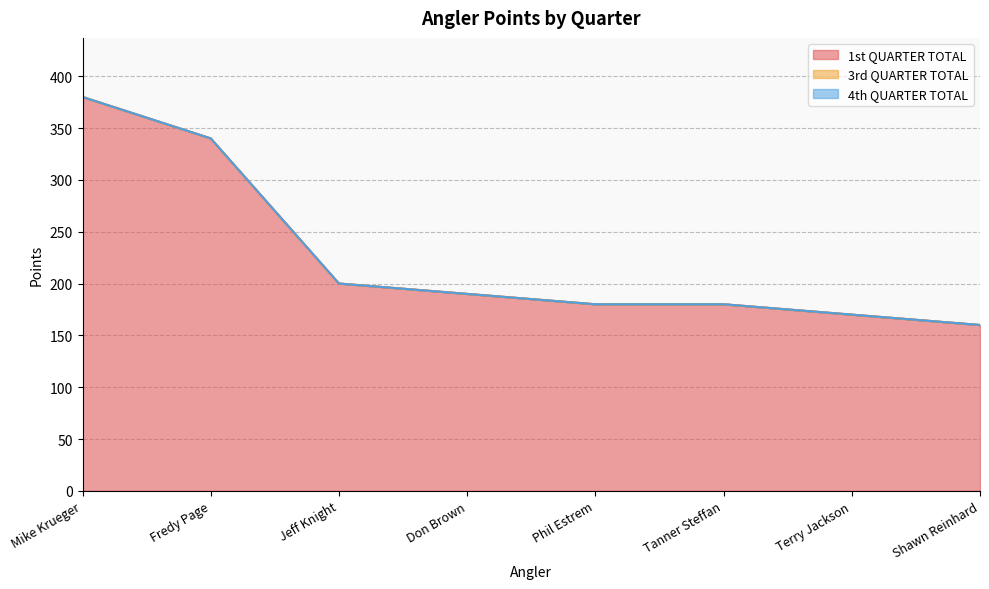

At which category is the sum across all series the highest?

Mike Krueger